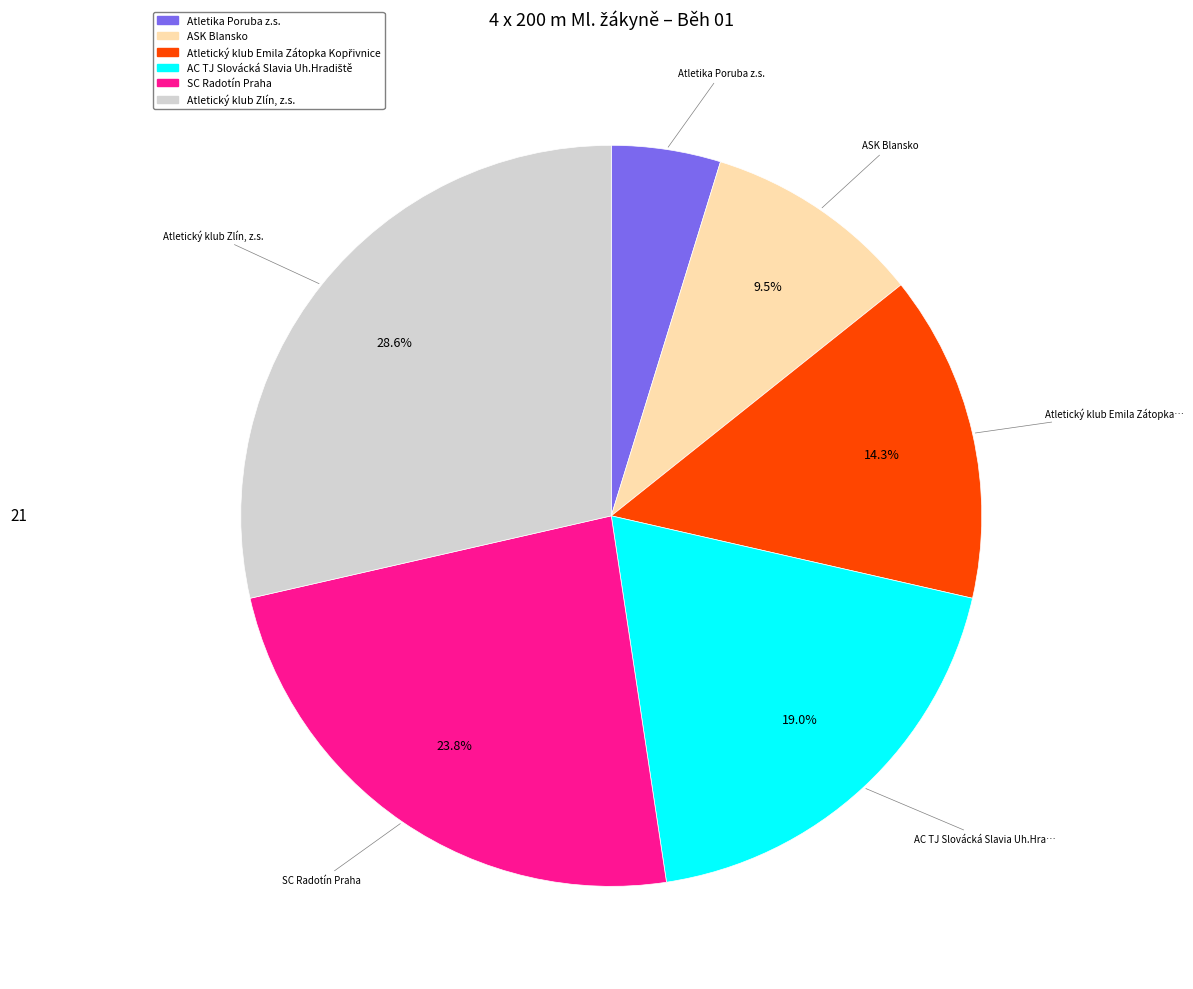

Which has a higher value, SC Radotín Praha or Atletika Poruba z.s.?

SC Radotín Praha